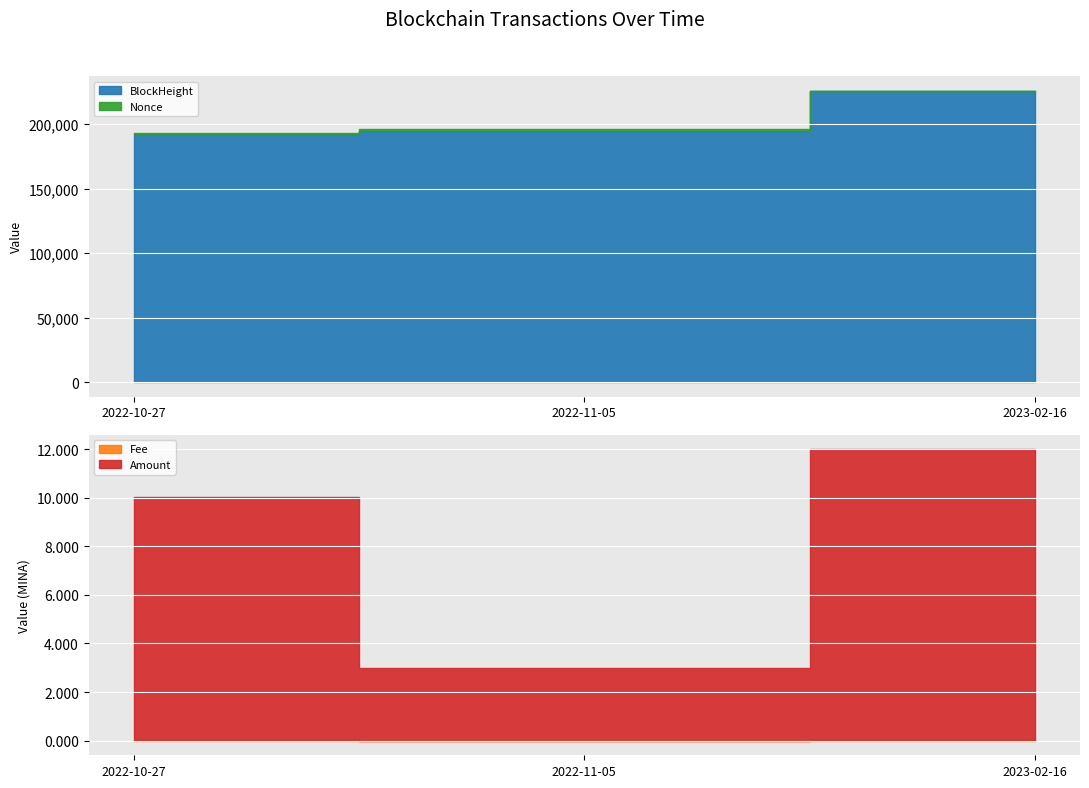

Reading left to right, extract all data points from this chart.

BlockHeight: 2022-10-27=191984.0	2022-11-05=194562.0	2023-02-16=225902.0
Nonce: 2022-10-27=985.0	2022-11-05=1325.0	2023-02-16=0.0
Fee: 2022-10-27=0.0	2022-11-05=0.0	2023-02-16=0.0
Amount: 2022-10-27=10.0	2022-11-05=3.0	2023-02-16=12.0